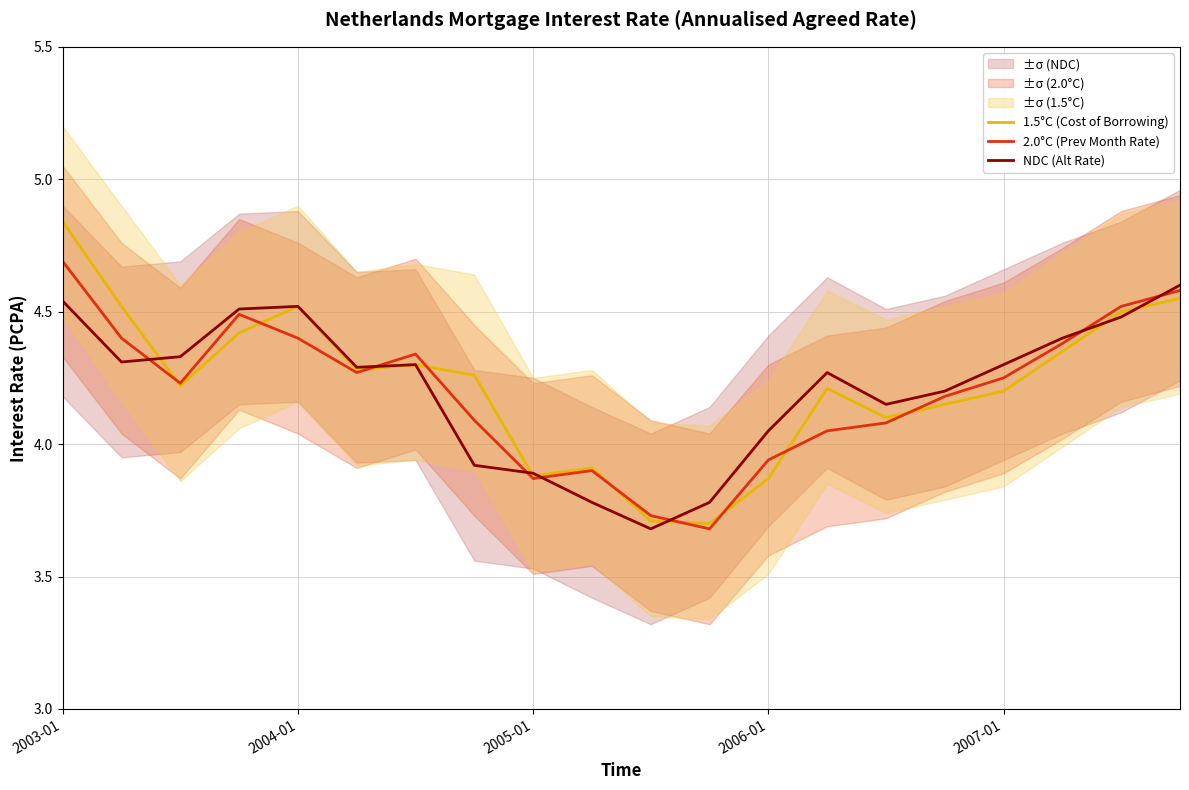

What is the value of the NDC (Alt Rate) point at the 15th from the left?

4.2